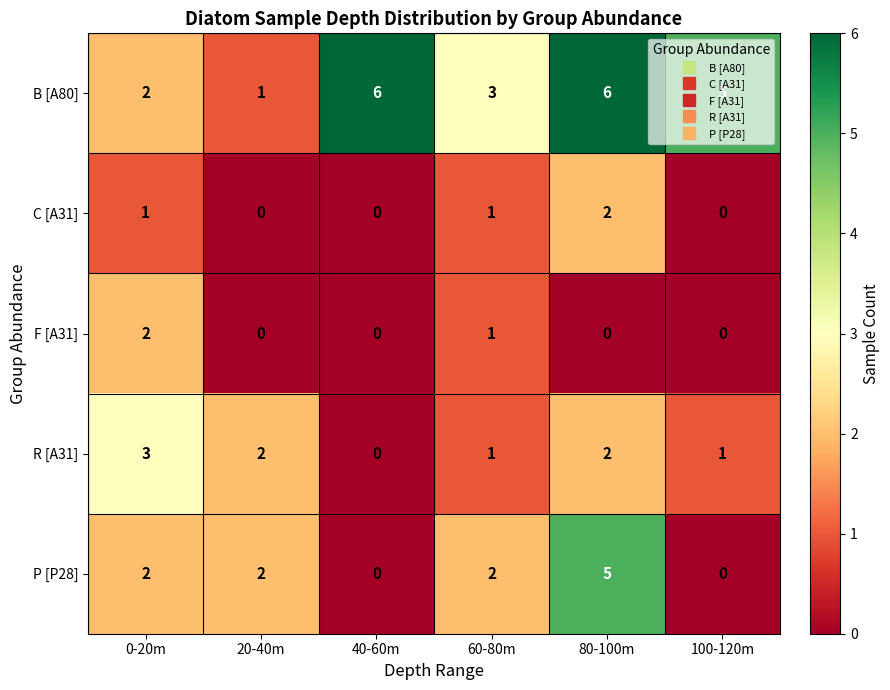

What is the sum of all R [A31] values?

9